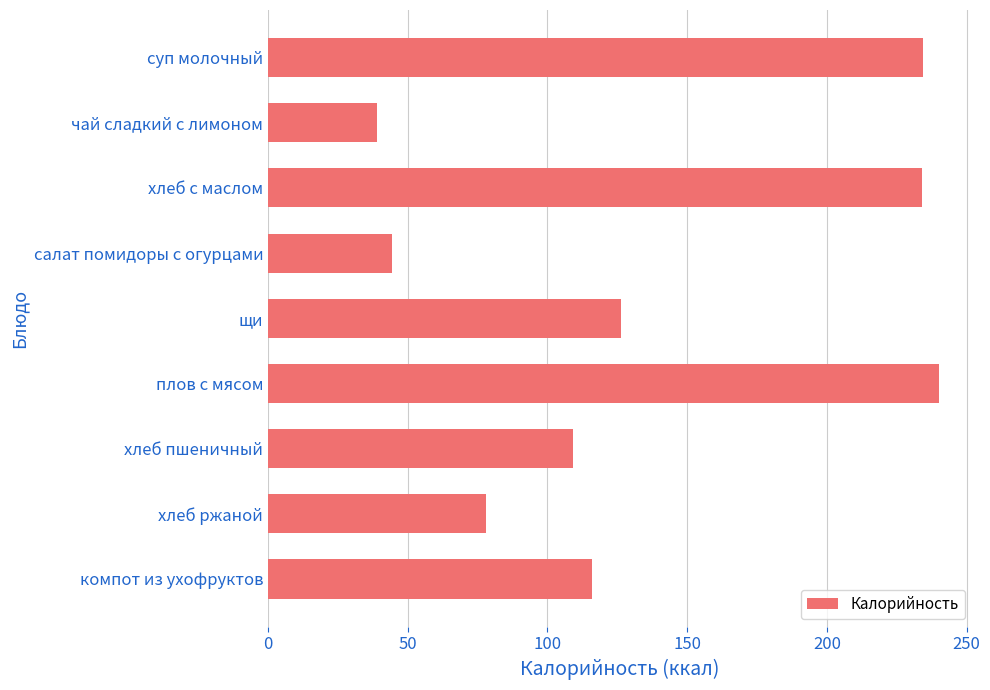

What is the difference between the maximum and minimum values?

200.9